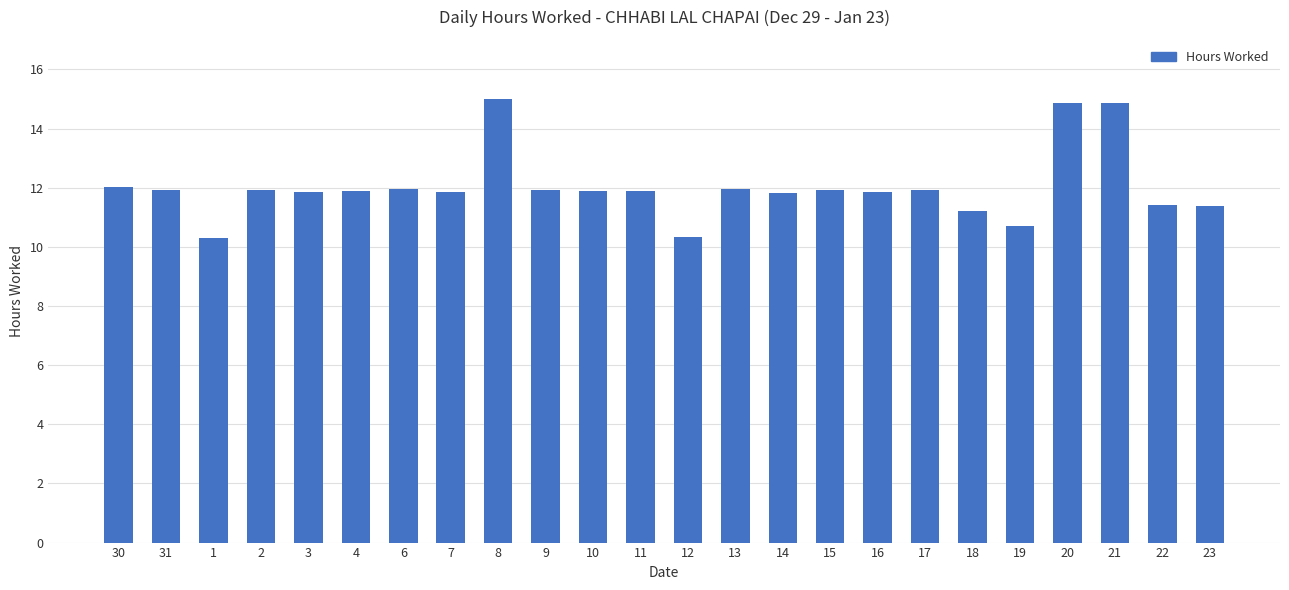

What position from the right is 2?

21